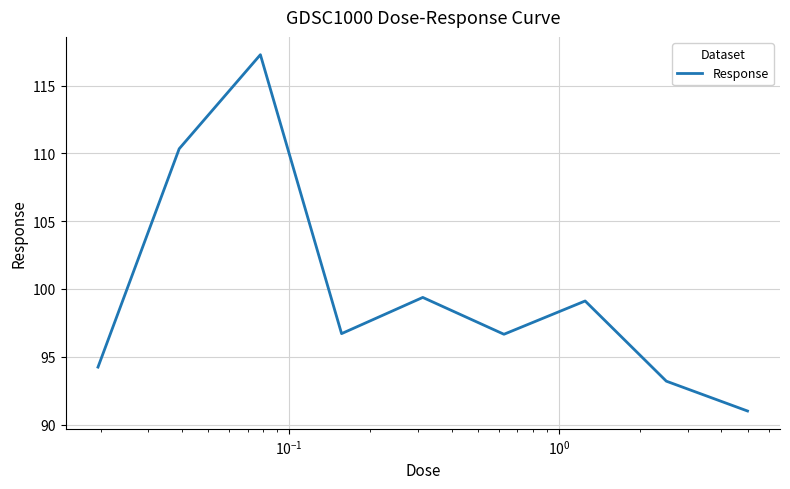

What is the difference between the maximum and minimum values?

26.3